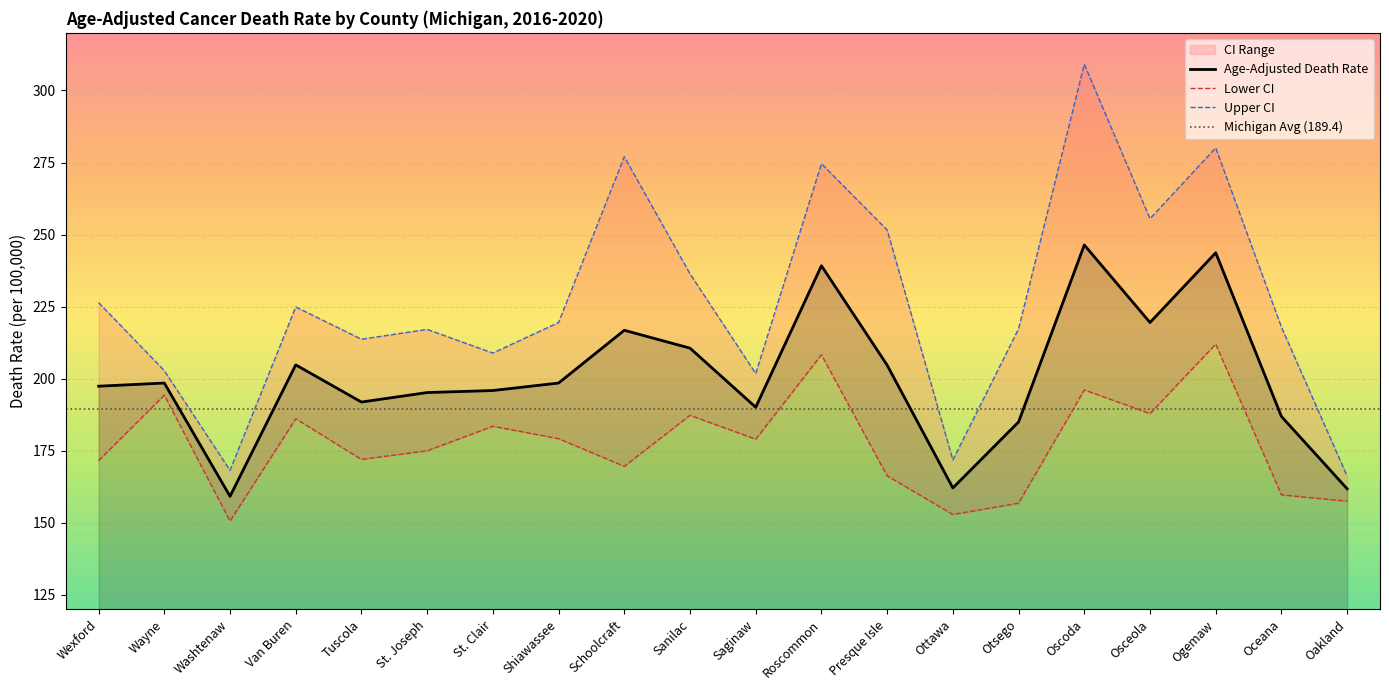

Which category has the lowest value in the Age-Adjusted Death Rate series?

Washtenaw